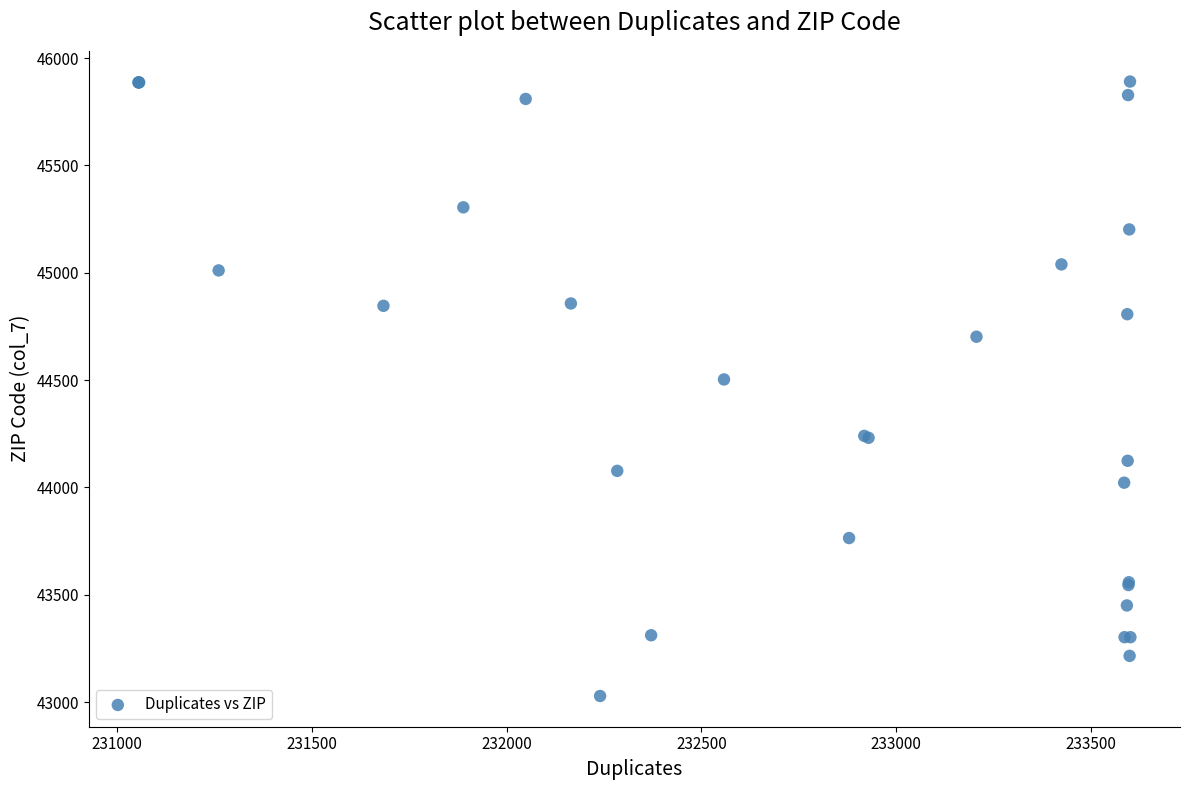

What Y value in the scatter plot is closest to 44459?

44503